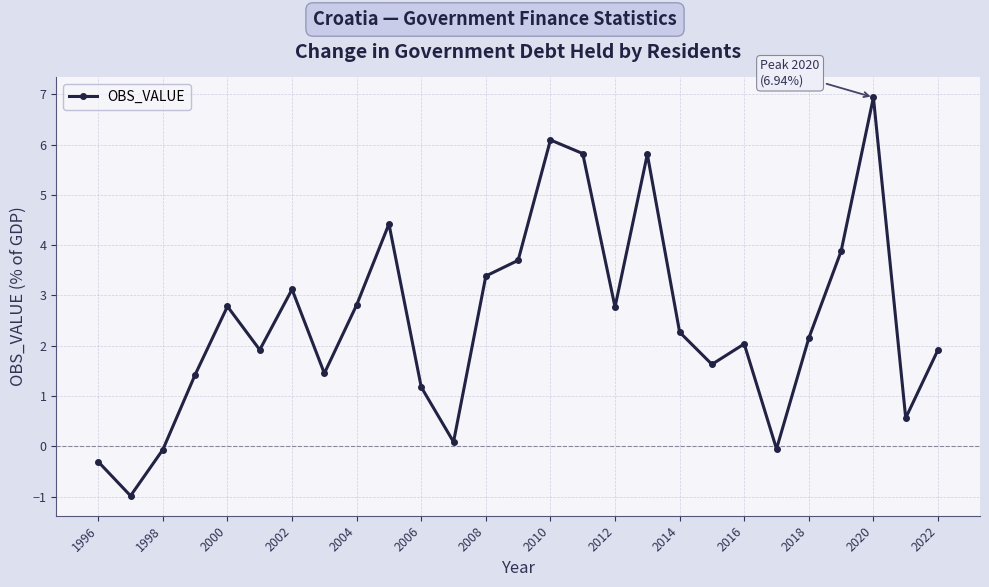

What is the value of the 25th point from the left?

6.9